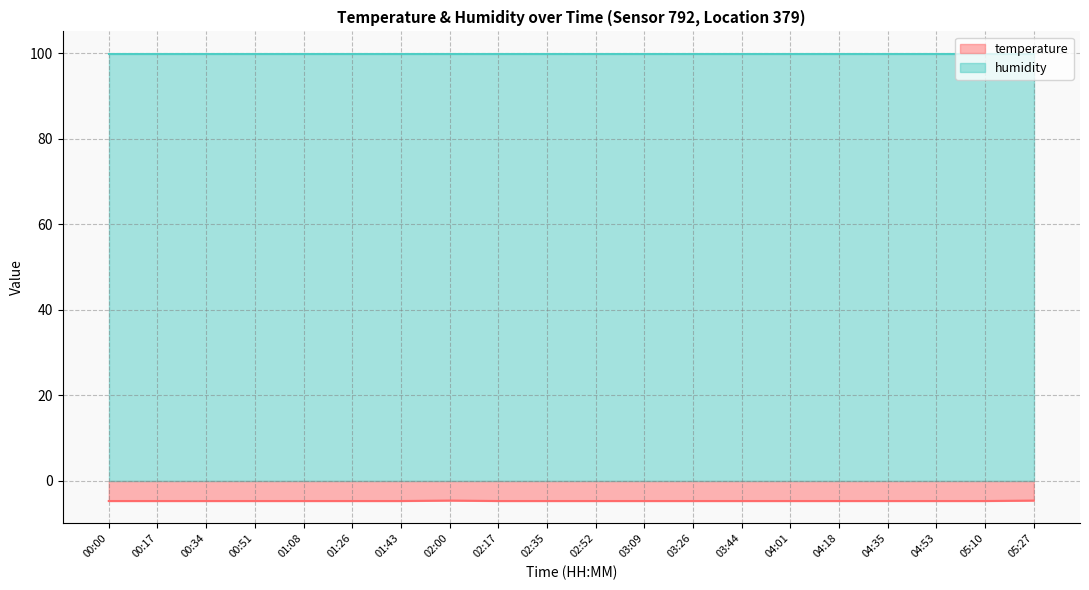

Where is the first local maximum?

02:00